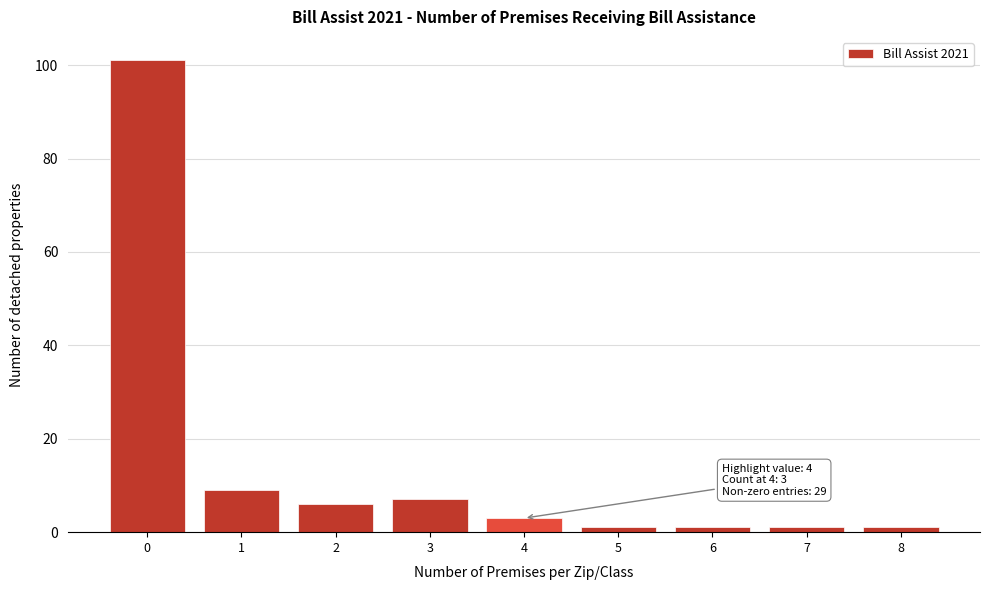

Reading left to right, list all the values displayed in this chart.

101	9	6	7	3	1	1	1	1